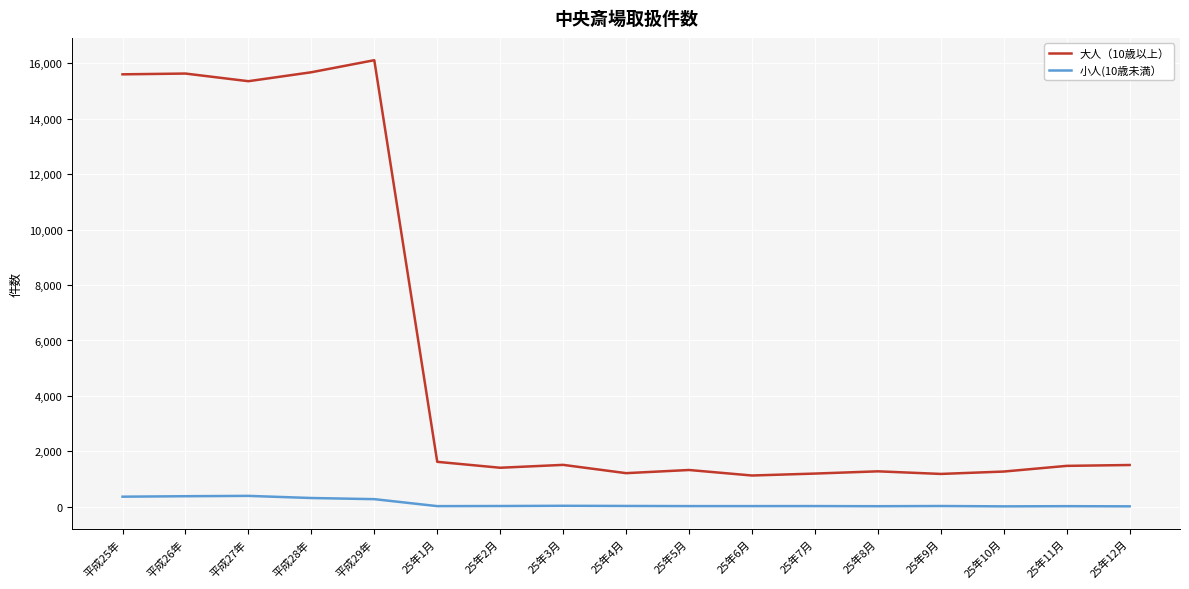

True or false: 小人(10歳未満） and 大人（10歳以上） intersect in this chart.

False